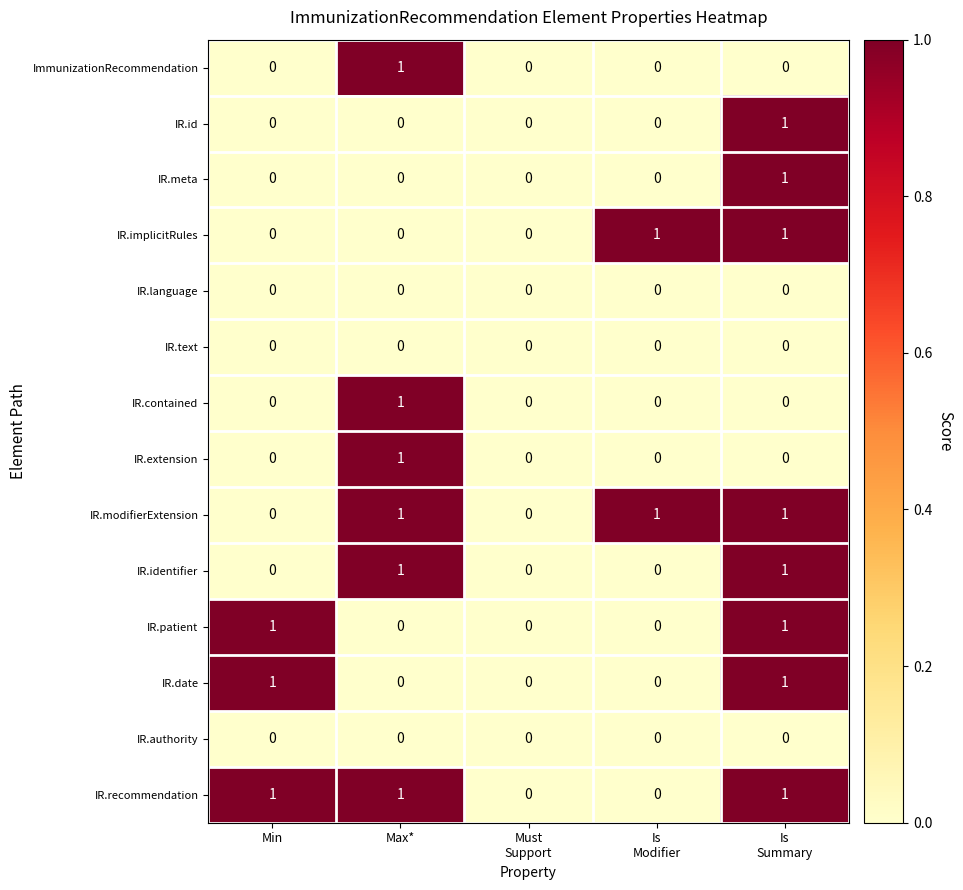

What is the total value across all series at Max*?

6